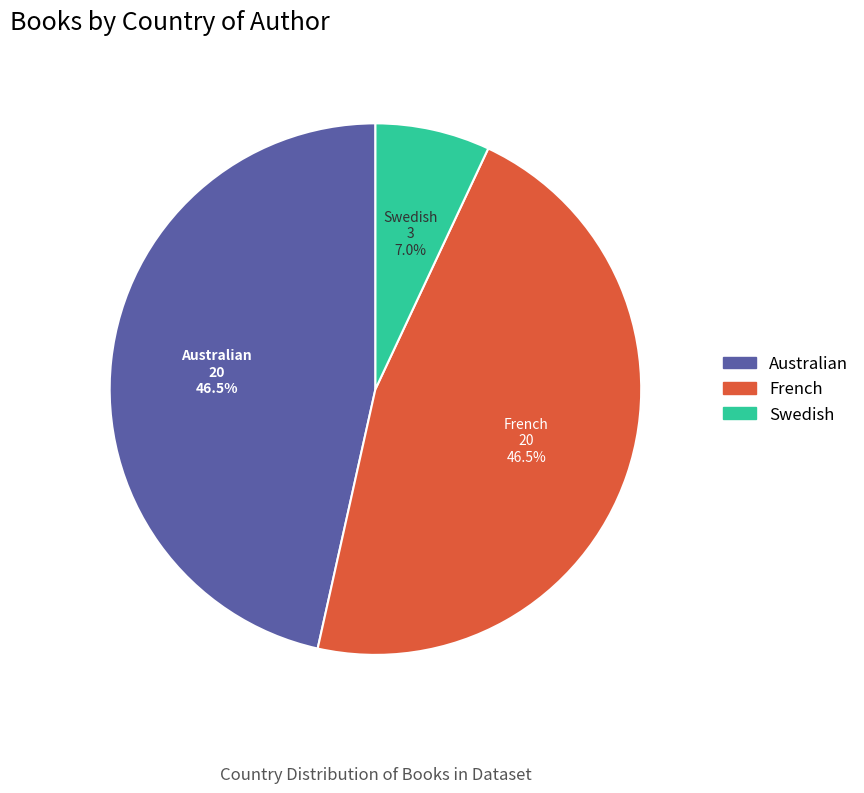

To the nearest percent, what is the average slice percentage?

33%